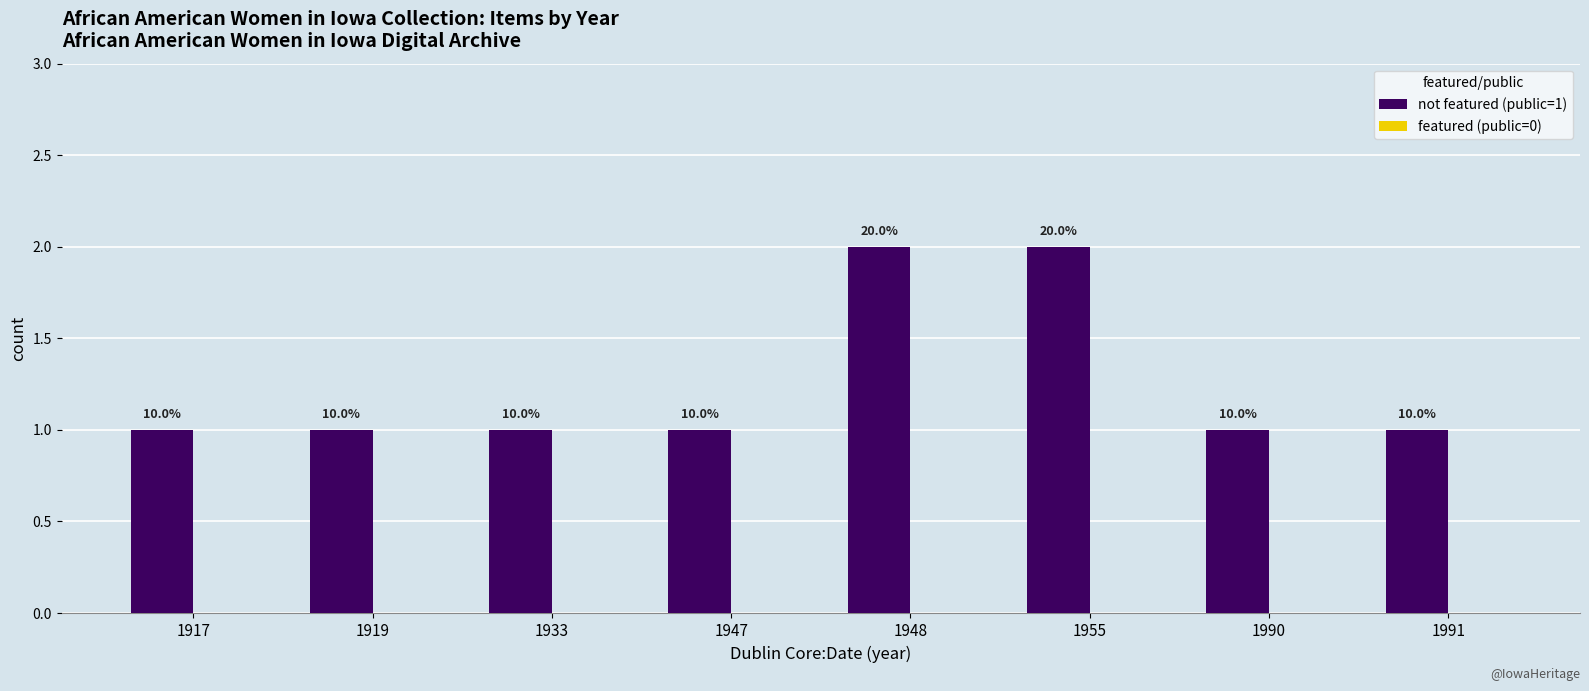

How many bars are there in total?

8